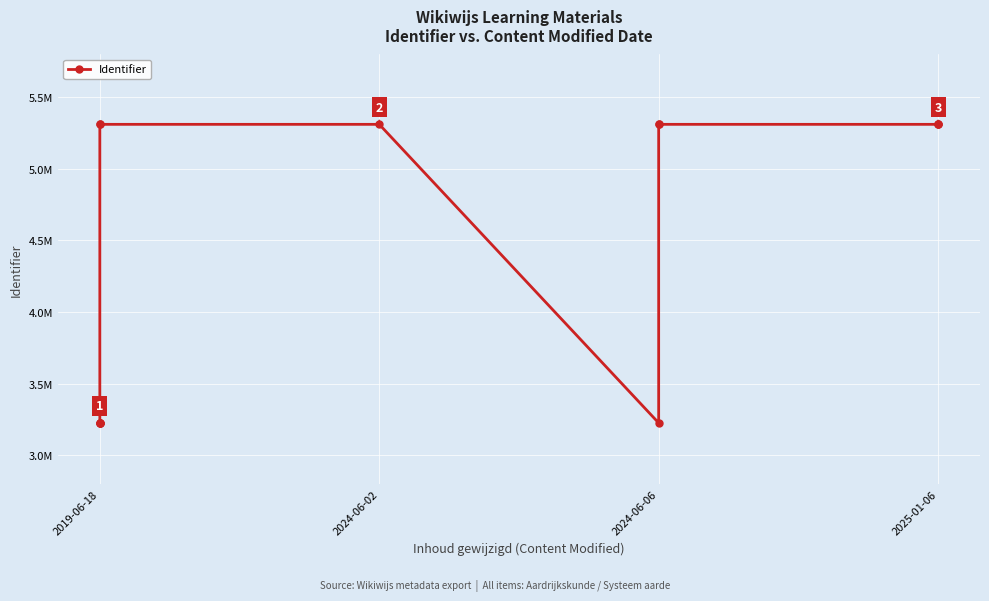

Count the number of data series in this chart.

1